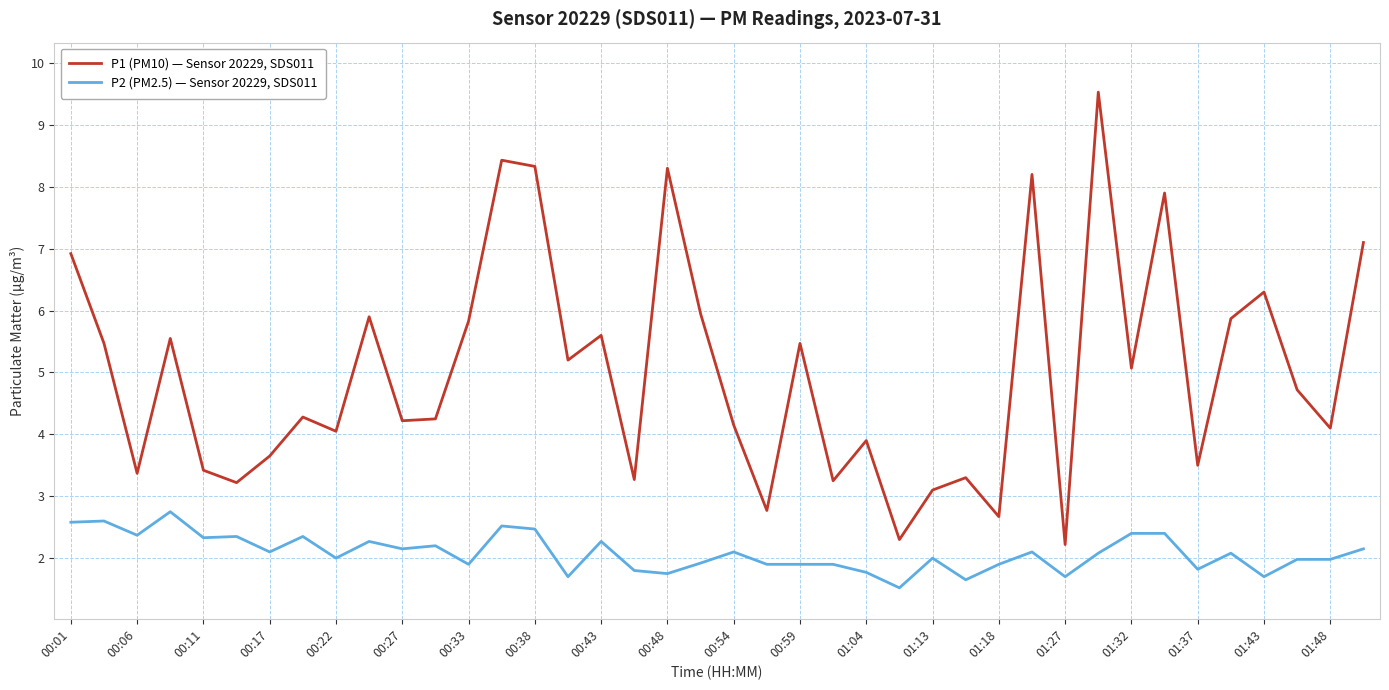

True or false: P1 (PM10) — Sensor 20229, SDS011 and P2 (PM2.5) — Sensor 20229, SDS011 intersect in this chart.

False